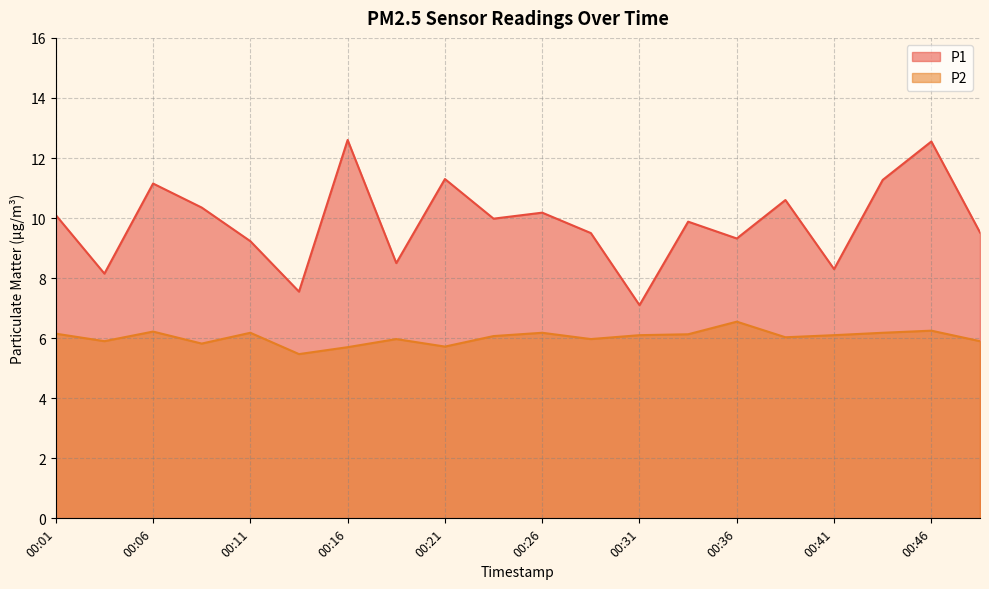

Reading left to right, transcribe all the data shown in this chart.

P1: 00:01=10.1	00:03=8.2	00:06=11.2	00:09=10.3	00:11=9.2	00:14=7.5	00:16=12.6	00:19=8.5	00:21=11.3	00:23=10.0	00:26=10.2	00:28=9.5	00:31=7.1	00:33=9.9	00:36=9.3	00:38=10.6	00:41=8.3	00:43=11.3	00:46=12.6	00:48=9.5
P2: 00:01=6.2	00:03=5.9	00:06=6.2	00:09=5.8	00:11=6.2	00:14=5.5	00:16=5.7	00:19=6.0	00:21=5.7	00:23=6.1	00:26=6.2	00:28=6.0	00:31=6.1	00:33=6.1	00:36=6.5	00:38=6.0	00:41=6.1	00:43=6.2	00:46=6.2	00:48=5.9